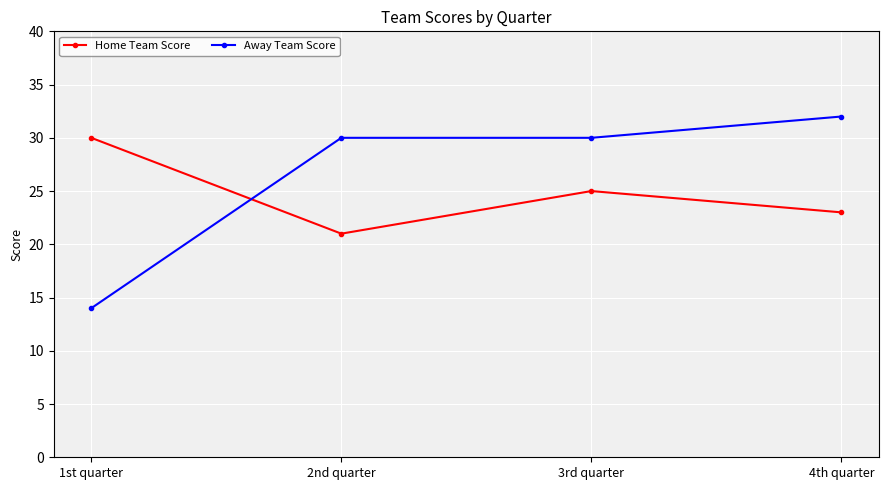

What is the label of the 4th point from the left?

4th quarter